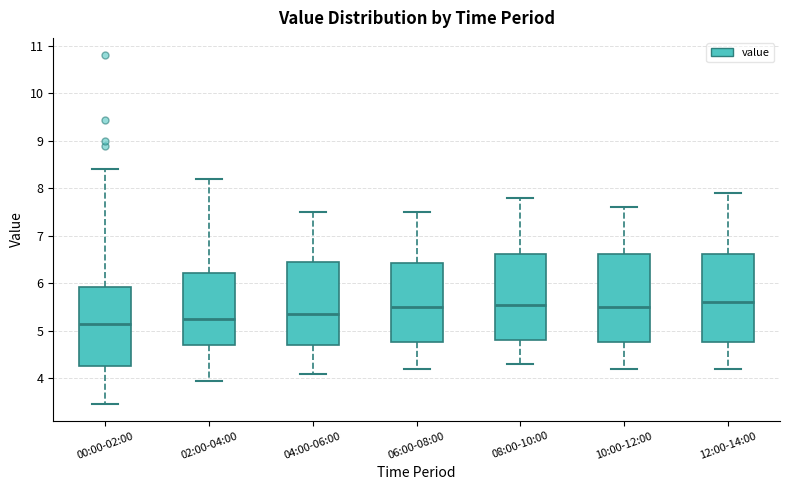

Where is the lower edge of the box for 06:00-08:00 on the y-axis? The values are not printed on the chart, so give them approximately, as read against the axis.

4.8